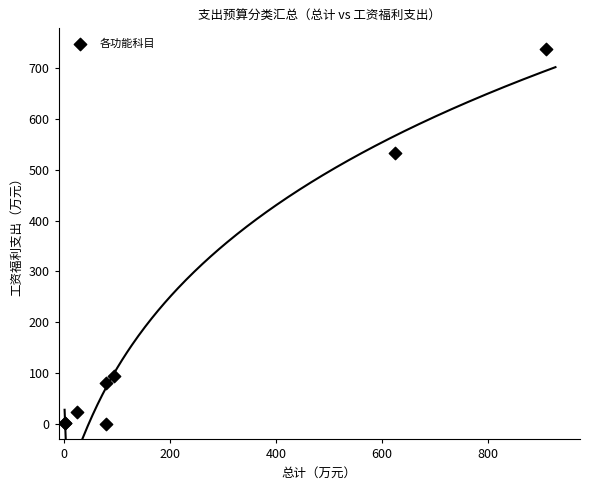

What Y value in the scatter plot is closest to 368?

533.2